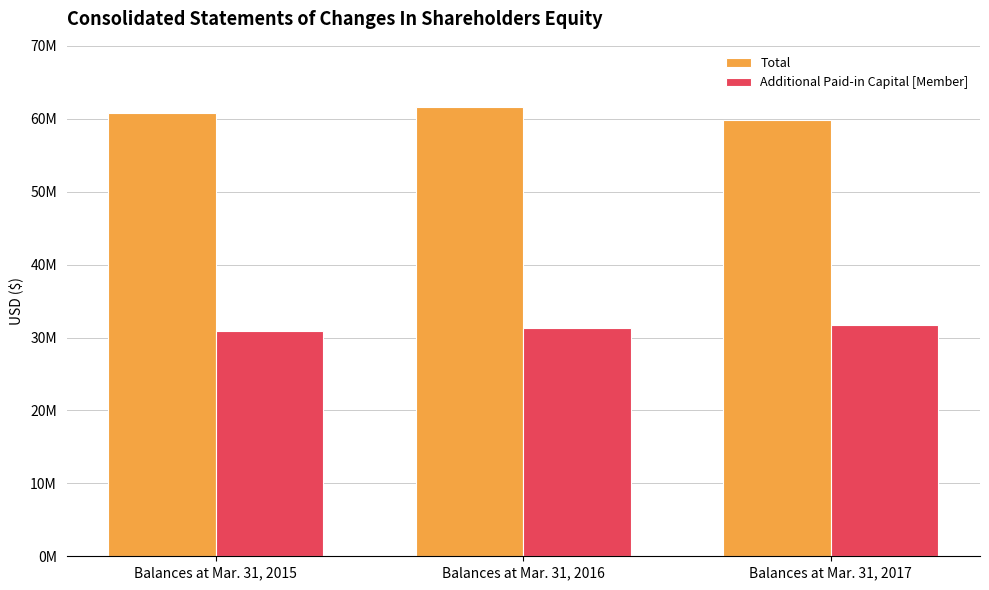

Which label corresponds to the largest value in the chart?

Balances at Mar. 31, 2016